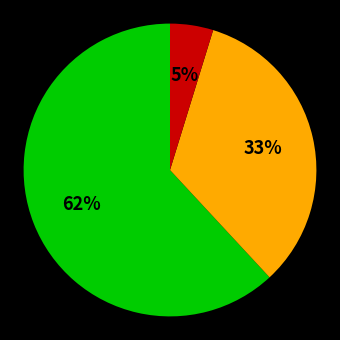

To the nearest percent, what is the average slice percentage?

33%